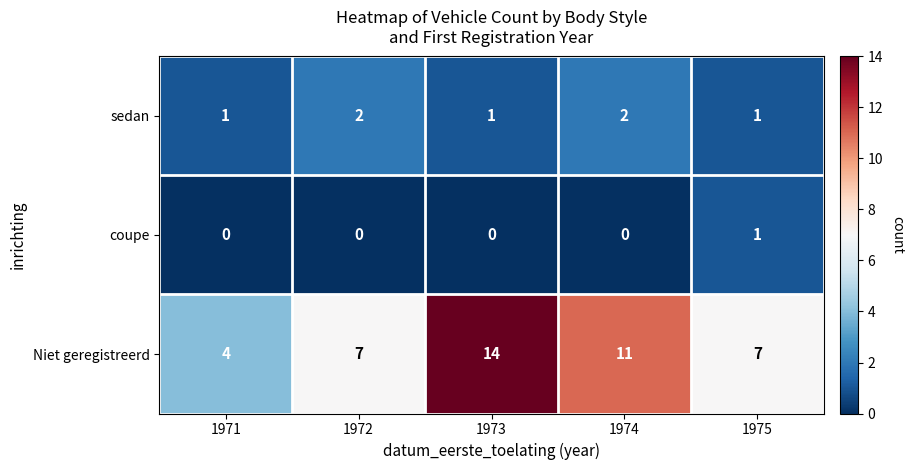

Is the value of Niet geregistreerd at 1972 greater than the value of coupe at 1975?

Yes